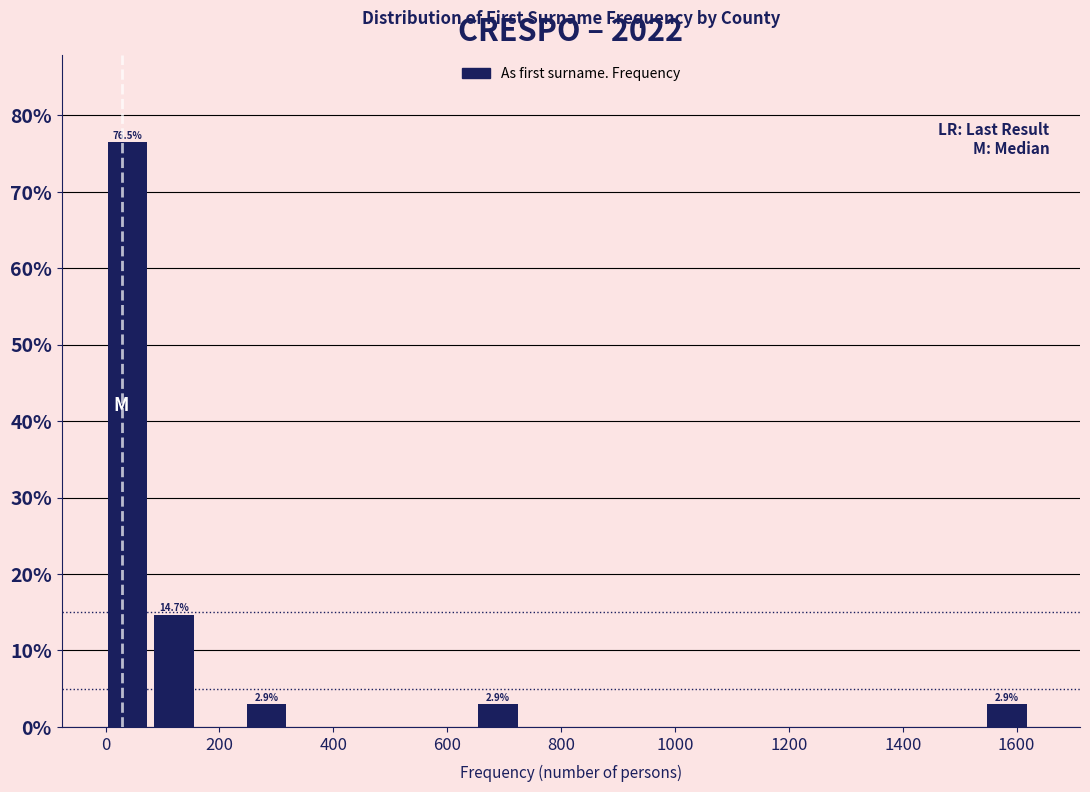

Over which range of the x-axis is the bar tallest?

0 to 80